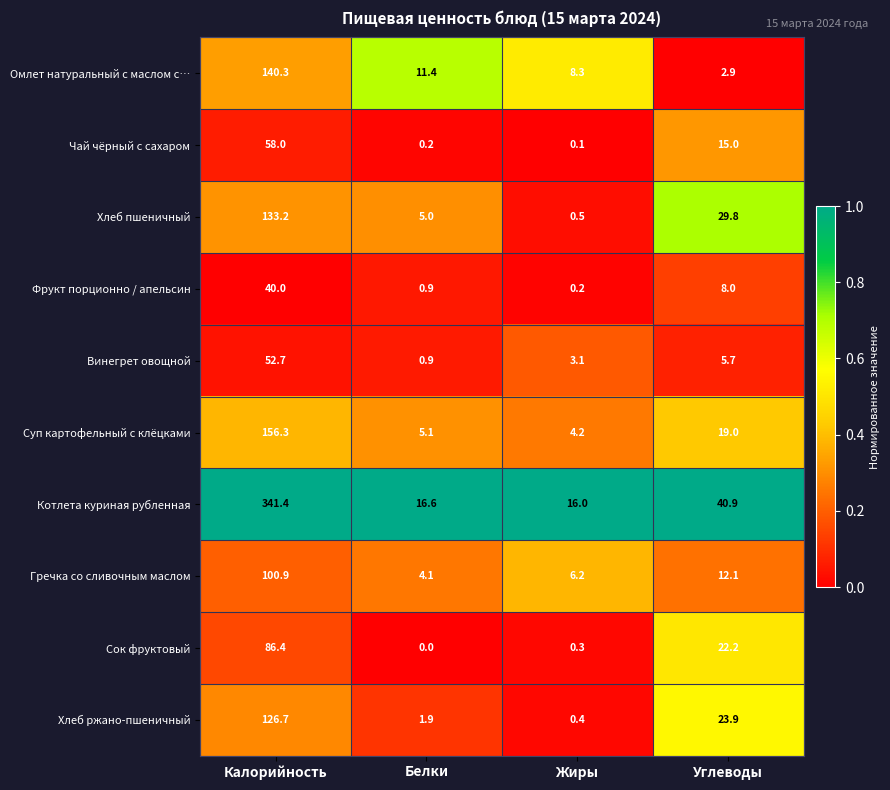

What is the difference between the maximum and minimum values in the Фрукт порционно / апельсин series?

39.8